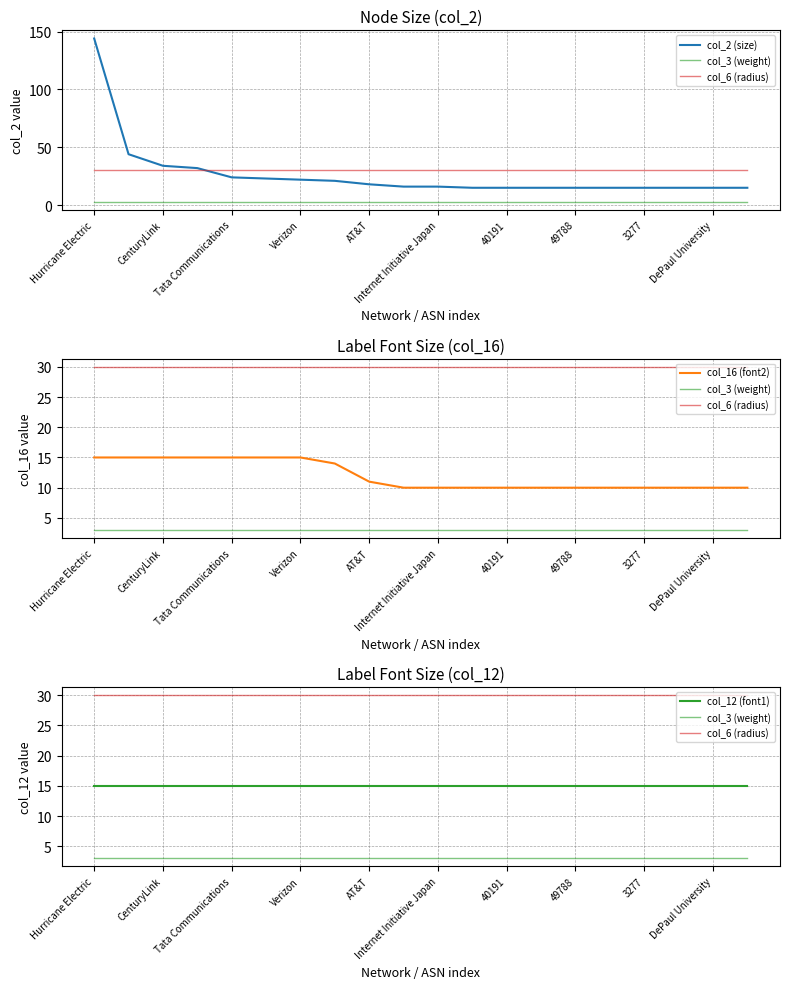

What is the difference between the maximum and minimum values in the col_2 (size) series?

129